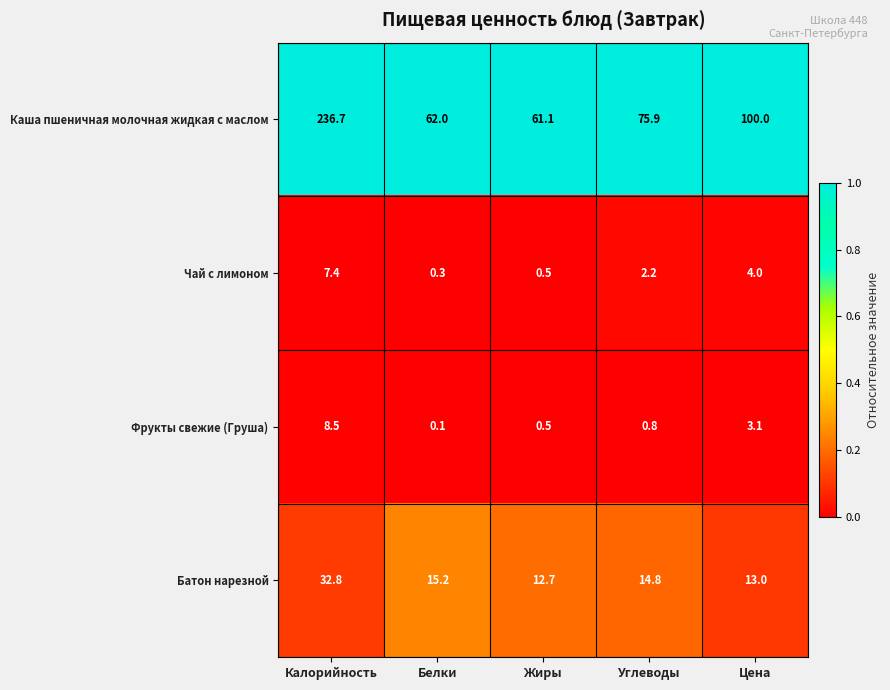

At Белки, list the series in order from smallest to largest.

Фрукты свежие (Груша), Чай с лимоном, Батон нарезной, Каша пшеничная молочная жидкая с маслом